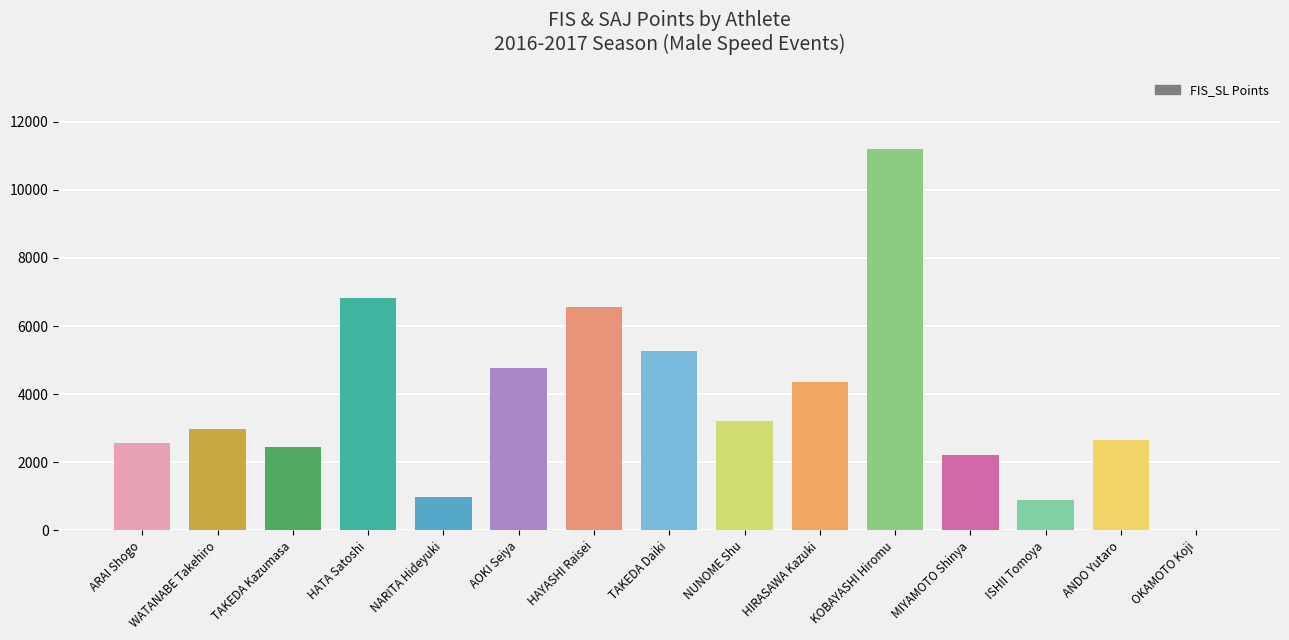

What is the change in value from KOBAYASHI Hiromu to OKAMOTO Koji?

-11204